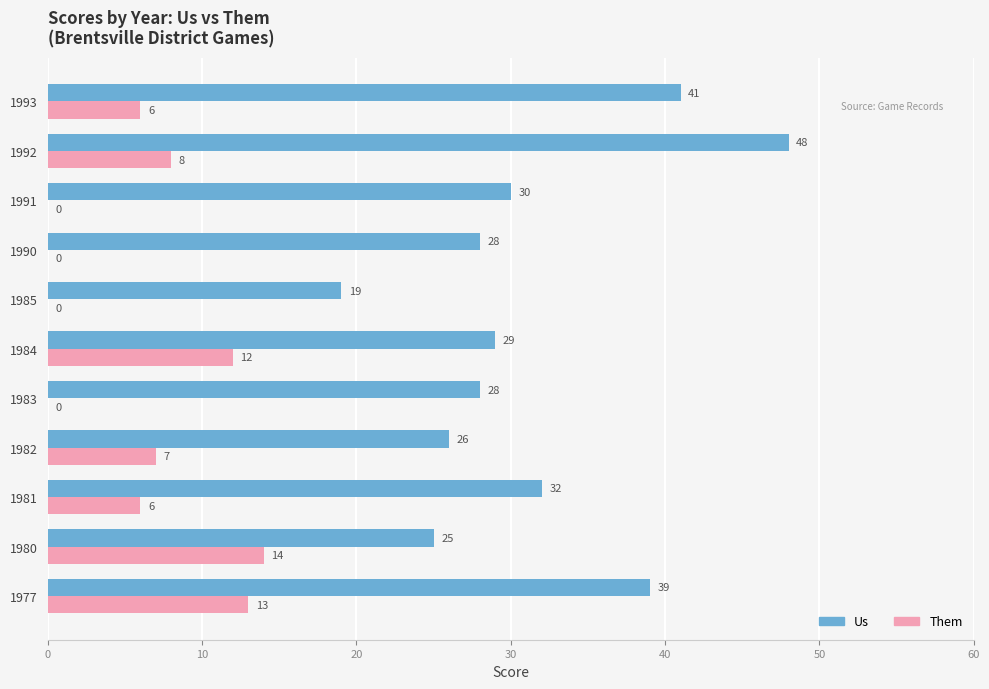

Count the number of data series in this chart.

2